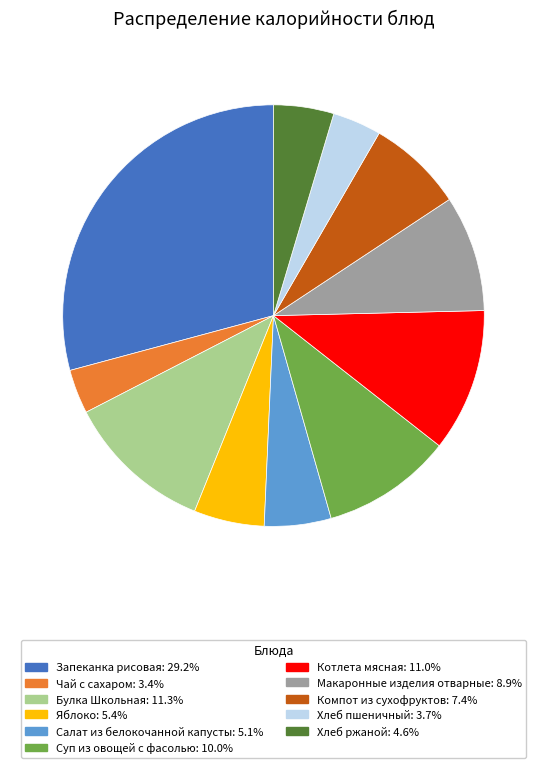

Which category has the biggest portion of the pie?

Запеканка рисовая